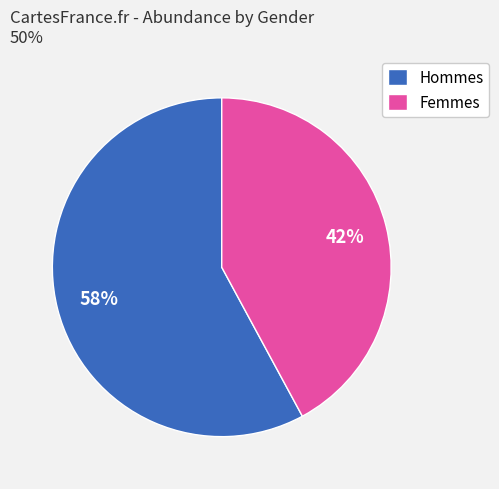

Is there any slice that represents more than half of the pie?

Yes